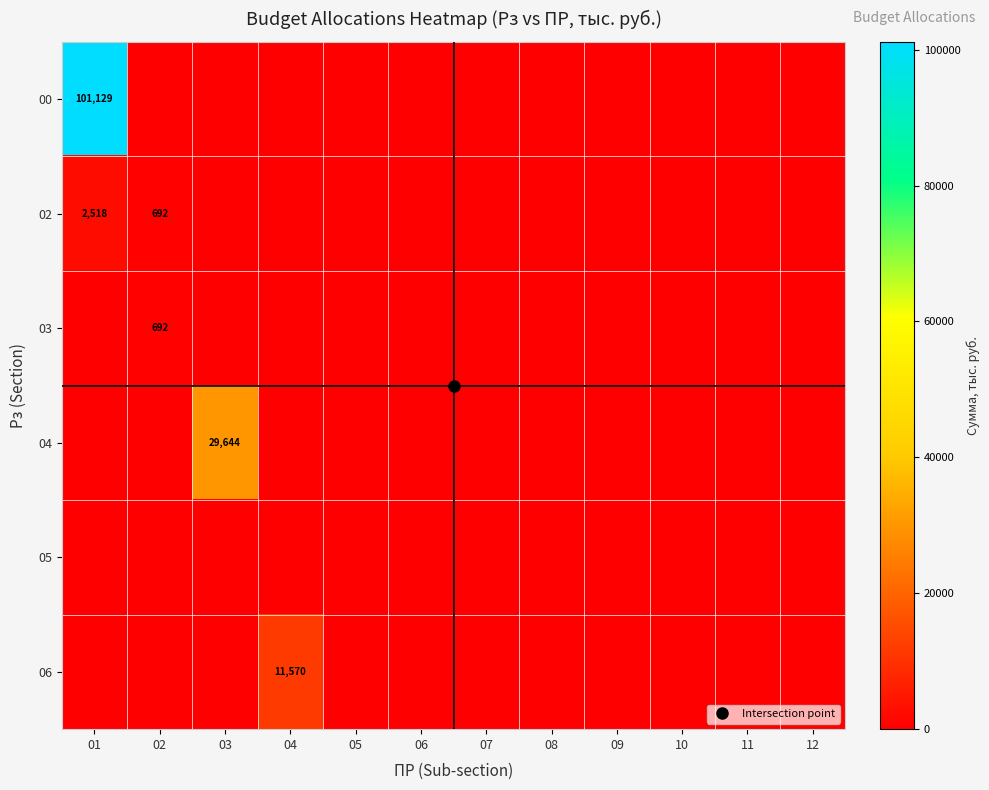

How many positive values does the 03 series have?

1